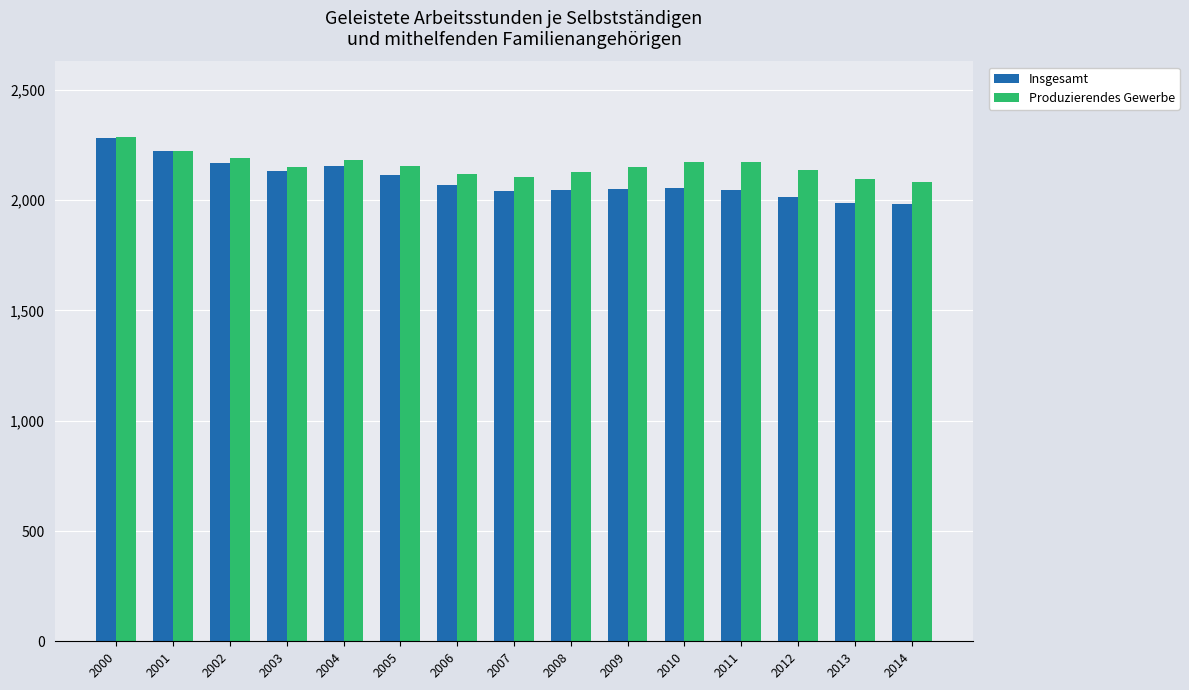

What is the lowest value of the Produzierendes Gewerbe series?

2081